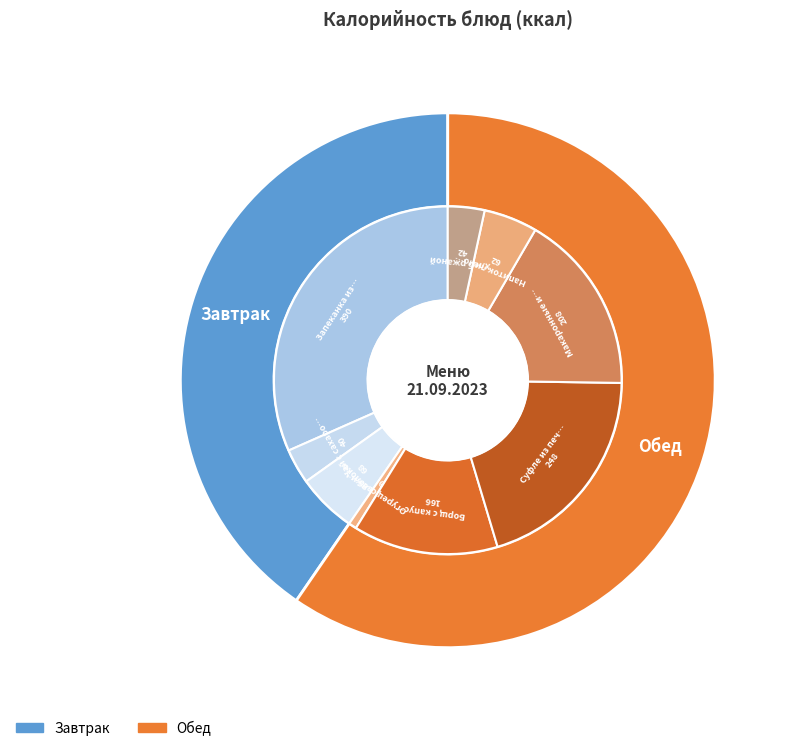

Which category has the smallest portion of the pie?

Огурец свежий